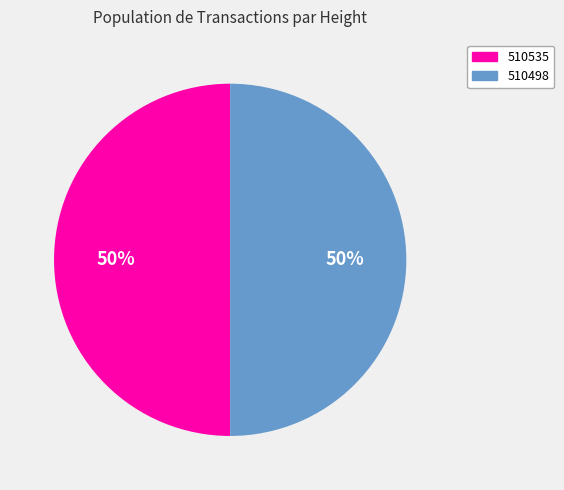

Do 510498 and 510535 together represent more than half of the pie?

Yes